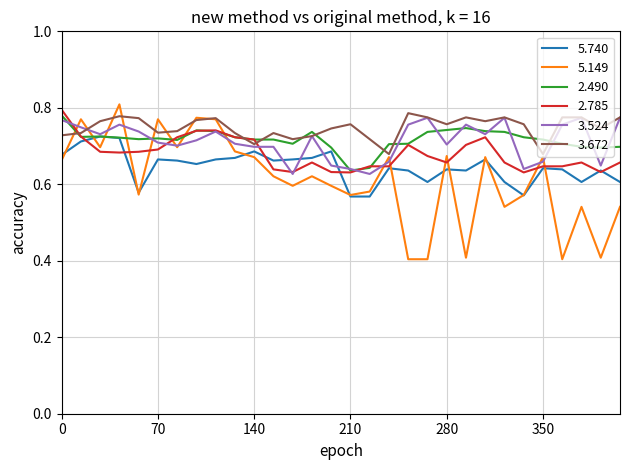

Which series has the largest range (max minus min)?

5.149